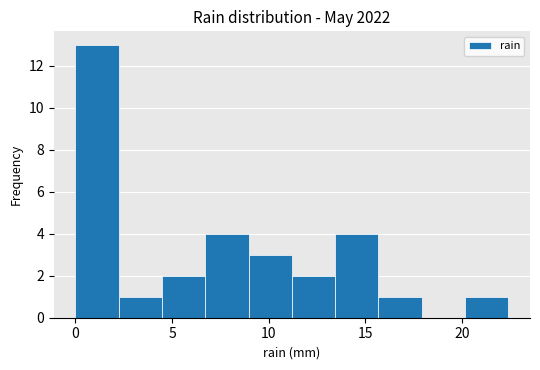

Reading left to right, transcribe this chart: for each bar, give the range it covers on the x-axis and its height. Neither the bar edges nor the heights are printed on the chart, so give them approximately, as read against the axes.

0.0 to 2.0: 13
2.0 to 4.5: 1
4.5 to 6.5: 2
6.5 to 9.0: 4
9.0 to 11.0: 3
11.0 to 13.5: 2
13.5 to 15.5: 4
15.5 to 18.0: 1
18.0 to 20.0: 0
20.0 to 22.5: 1